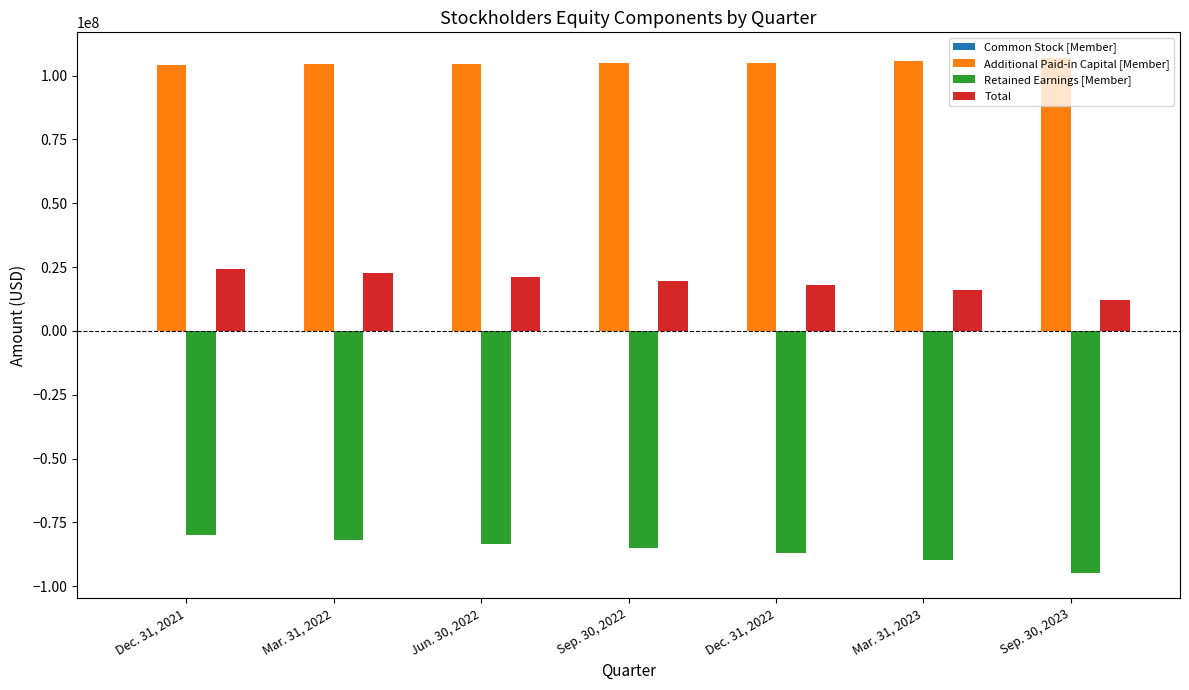

What is the difference between the Additional Paid-in Capital [Member] values at Mar. 31, 2023 and Jun. 30, 2022?

995589